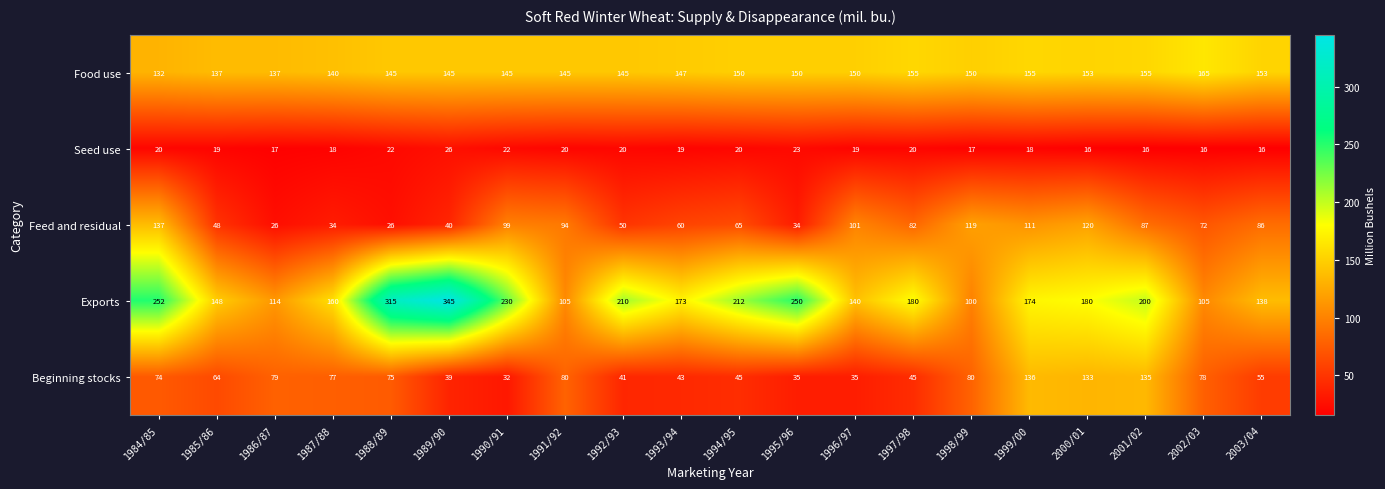

Between 1985/86 and 1991/92, which series saw the biggest shift?

Feed and residual